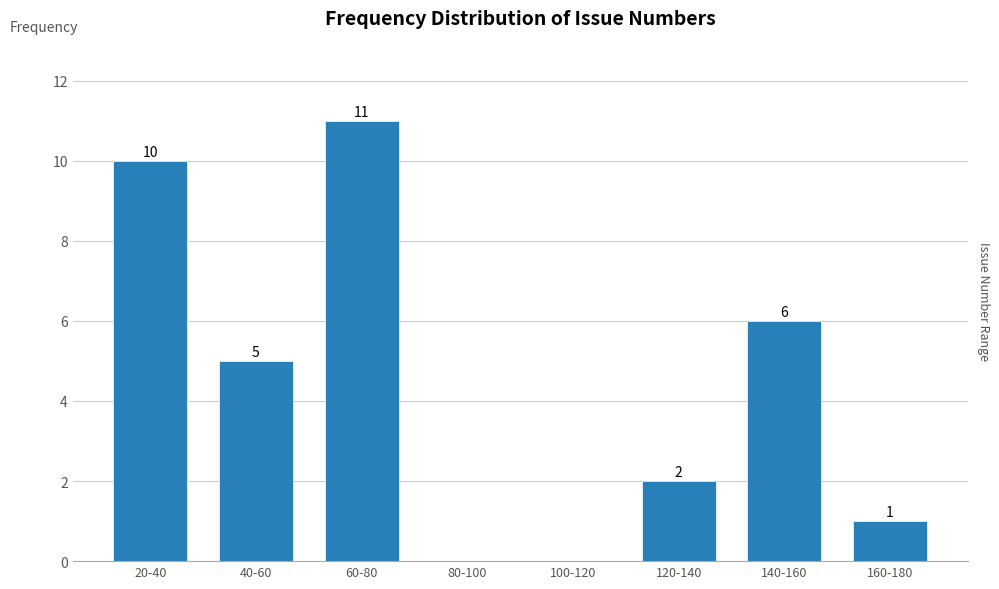

Reading left to right, transcribe all the data shown in this chart.

20-40=10	40-60=5	60-80=11	80-100=0	100-120=0	120-140=2	140-160=6	160-180=1